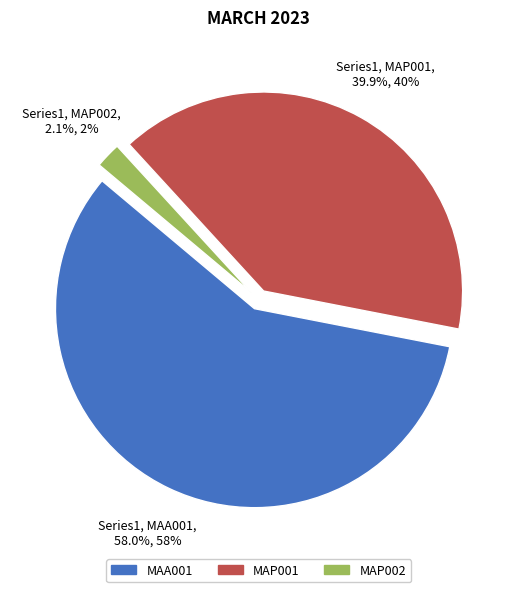

How many segments does this pie chart have?

3